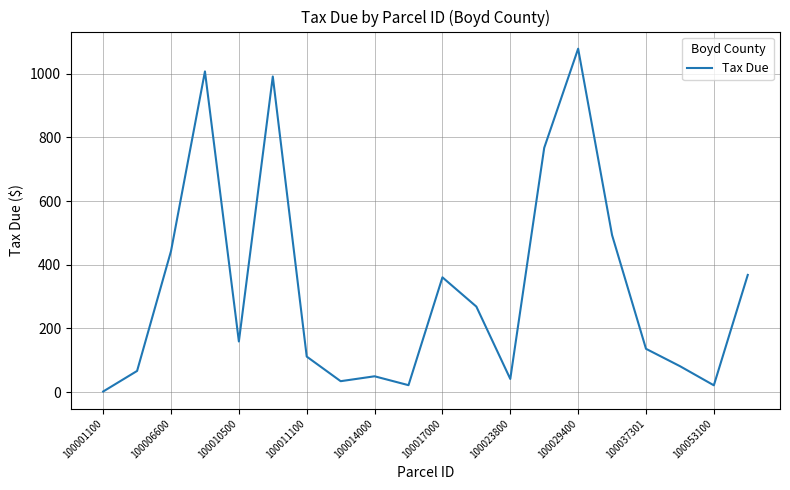

What is the difference between the maximum and minimum values?

1077.3